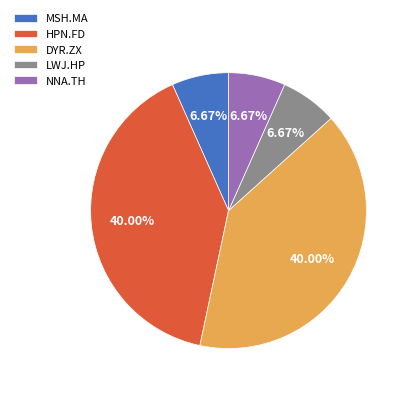

Count the number of slices in the pie.

5